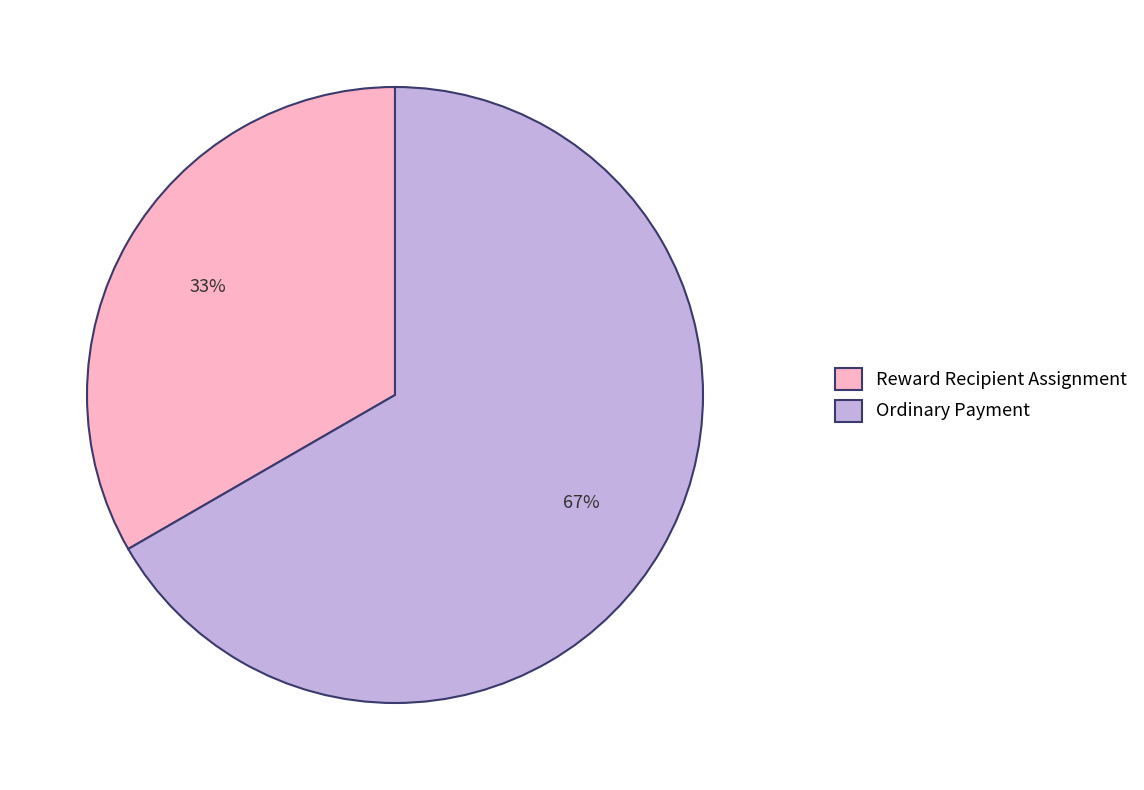

Does Reward Recipient Assignment represent more than half of the total?

No